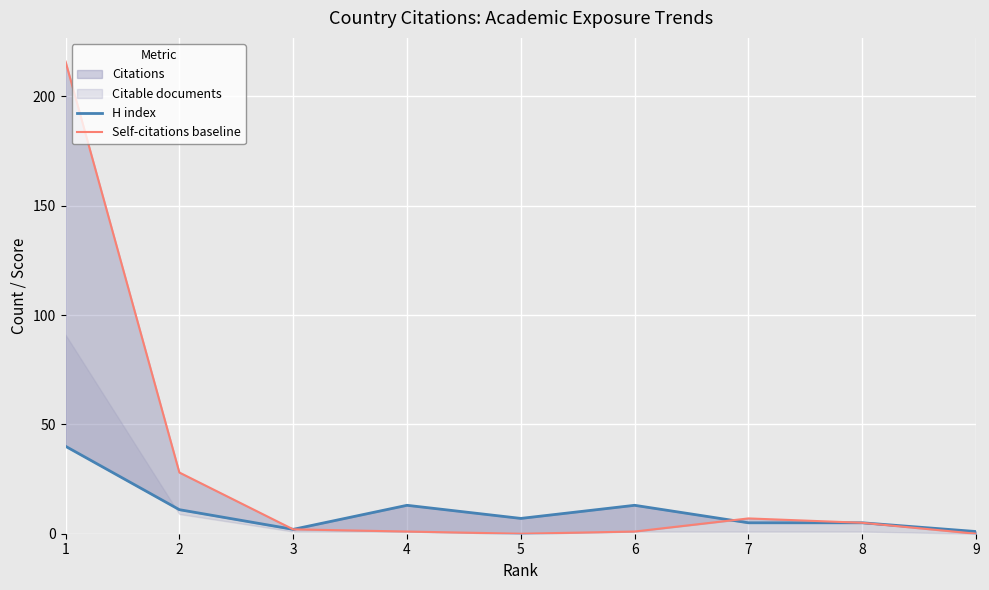

How many values in the Self-citations baseline series exceed 2?

4